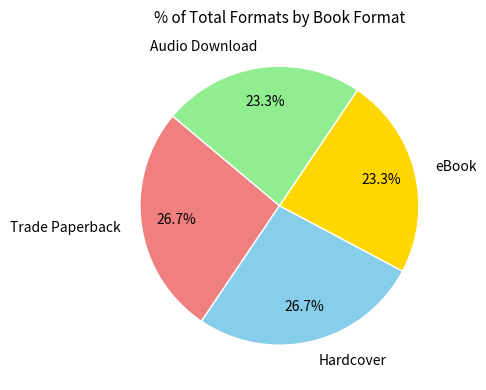

What portion of the pie excludes Hardcover?

73.3%